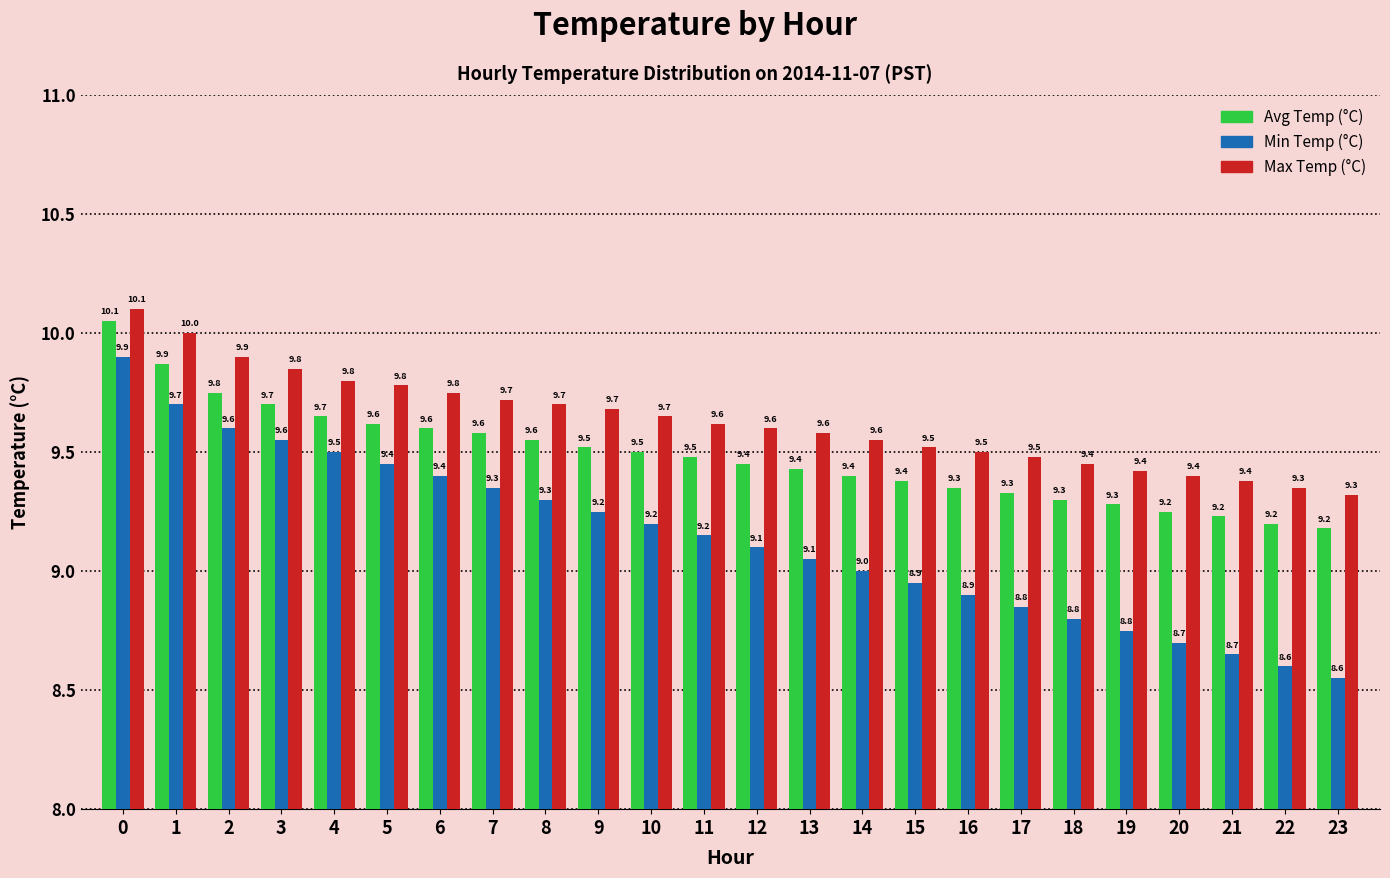

Is it true that Min Temp (°C) equals 9.0 at 14?

True